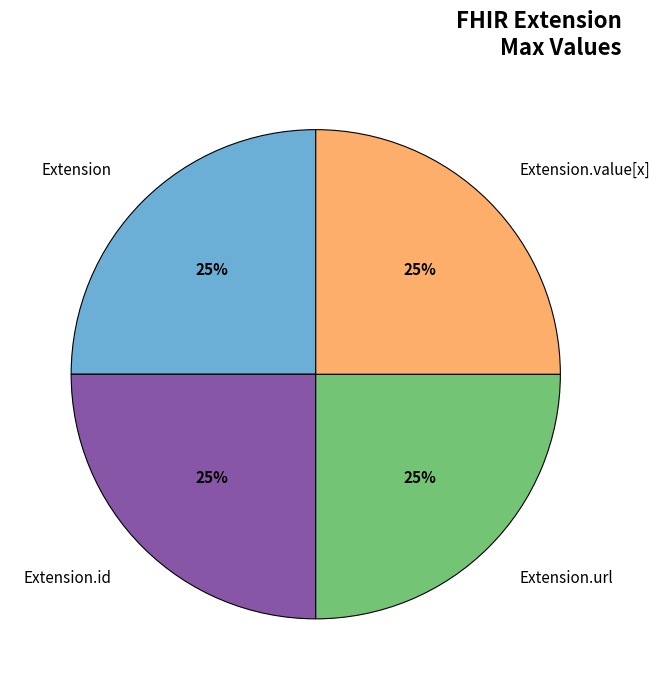

The Extension slice represents 39% of the pie. True or false?

False